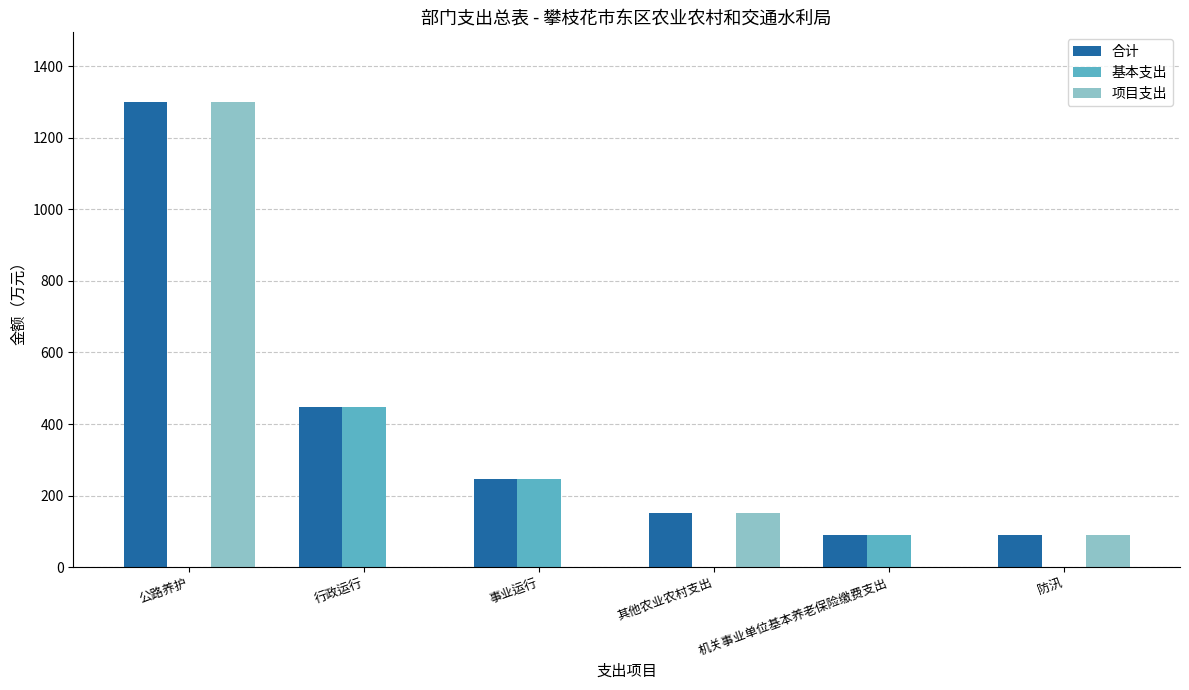

What are all the series names shown in the legend?

合计, 基本支出, 项目支出